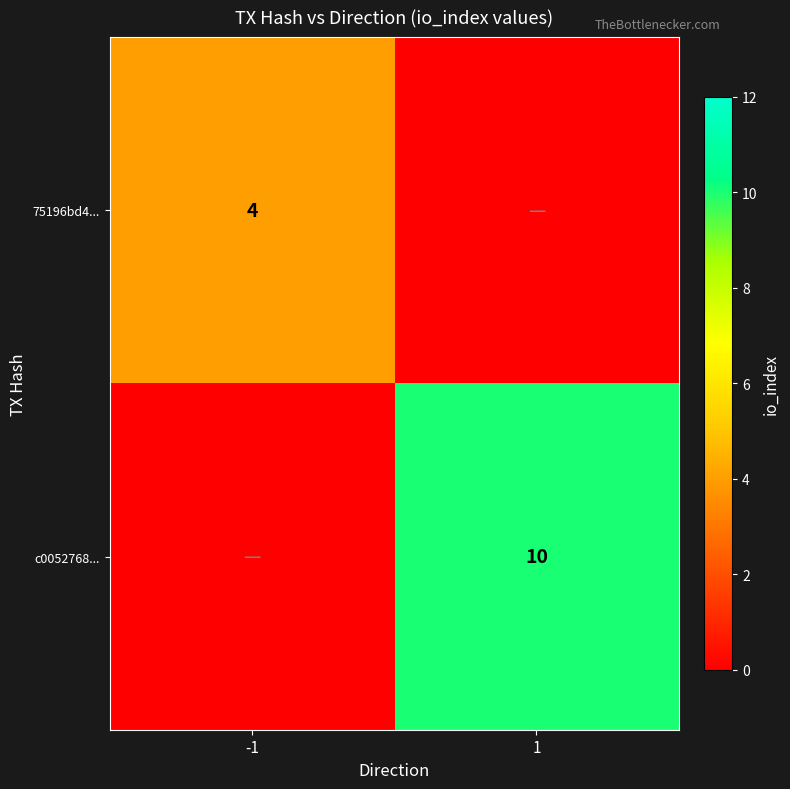

How many categories are shown in the chart?

2